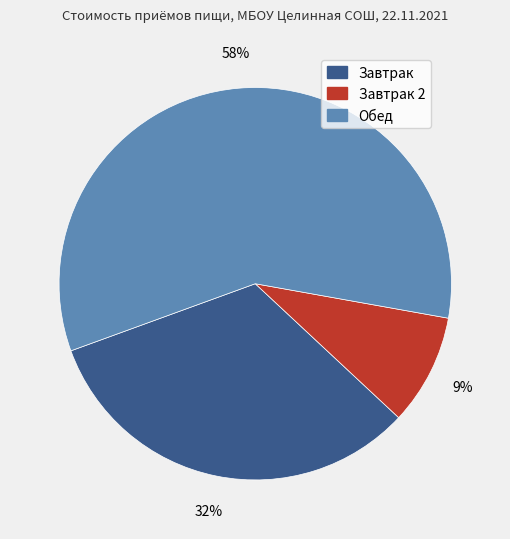

Rank the categories by value from highest to lowest.

Обед, Завтрак, Завтрак 2